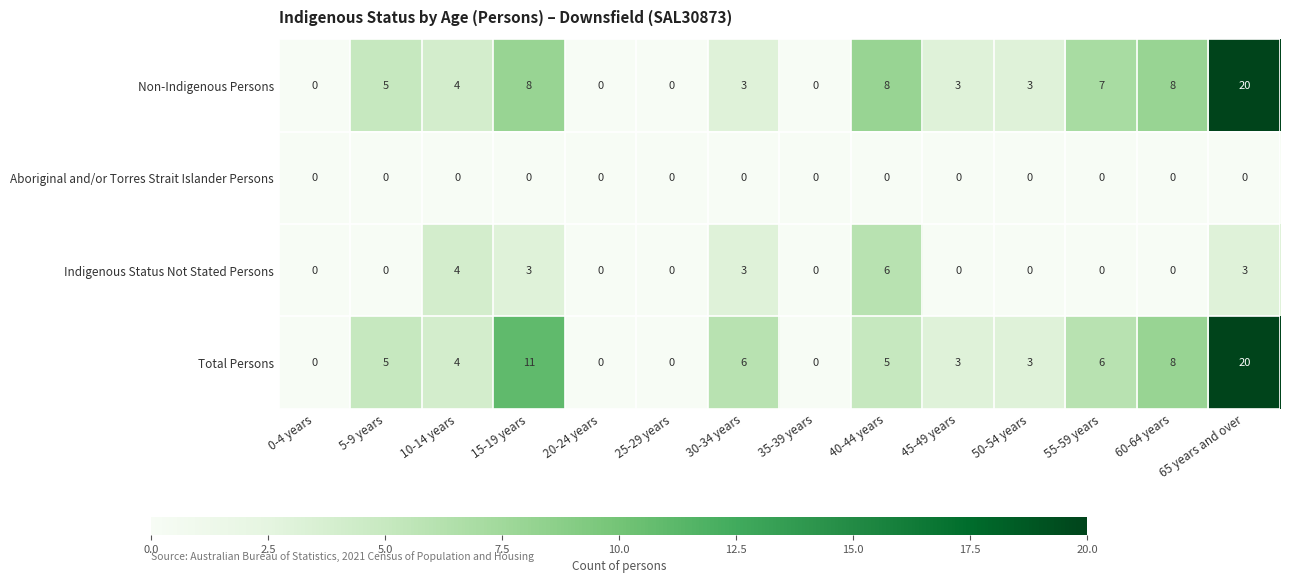

At how many categories does at least one series exceed 18?

1